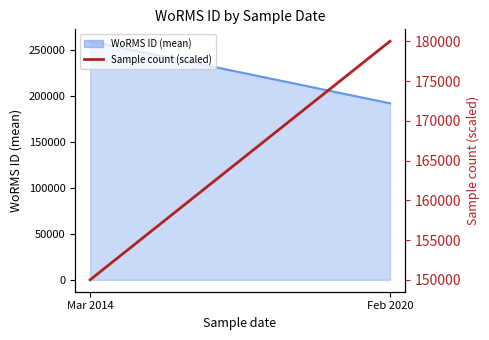

Reading right to left, what are all the values shown in this chart?

Feb 2020=180000	Mar 2014=150000